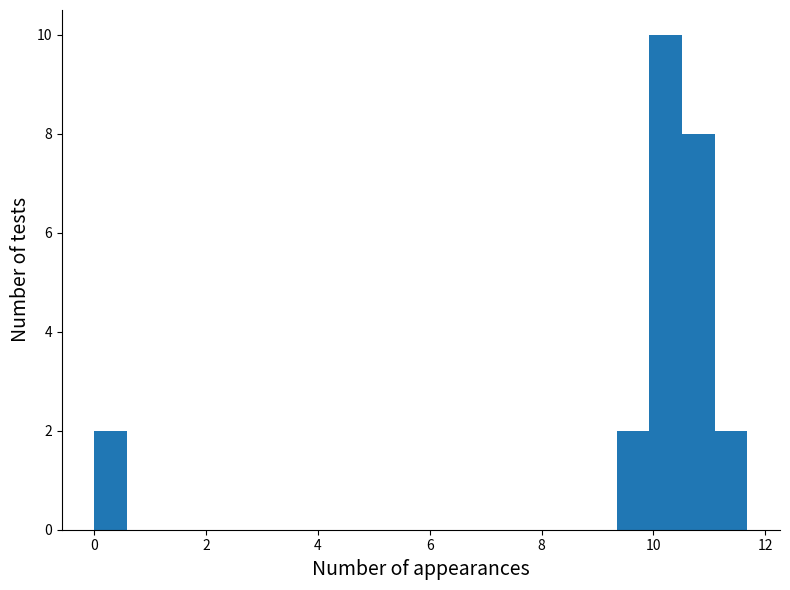

Read against the x-axis, roughly where is the centre of the tallest bar?

10.2